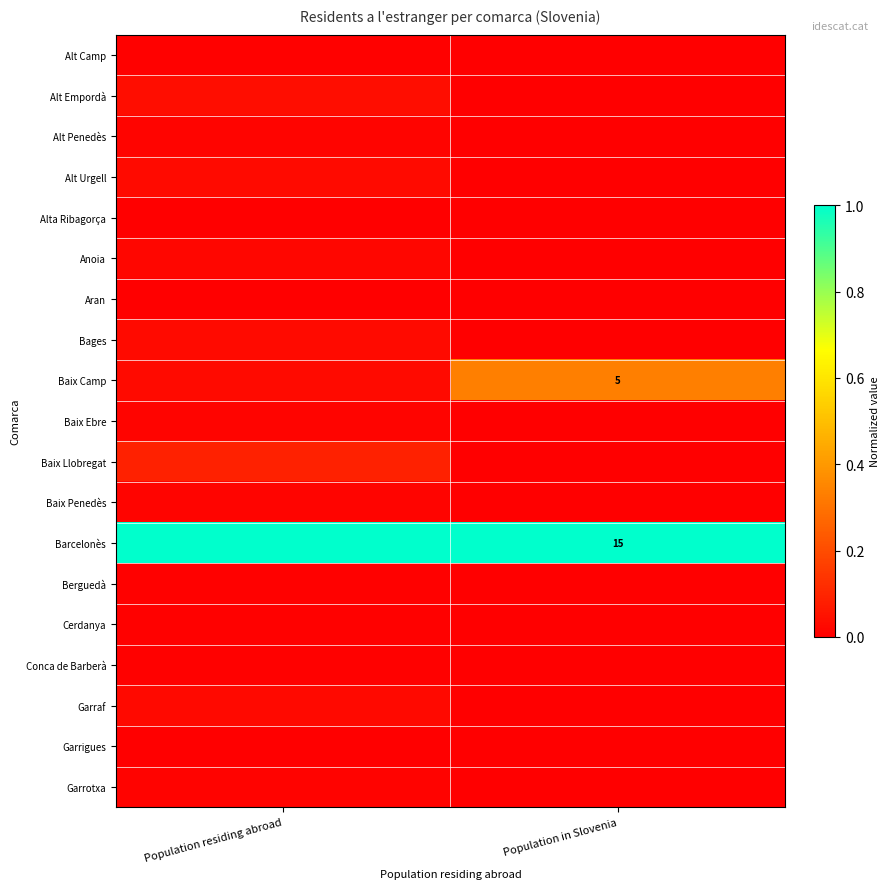

At which category is the sum across all series the highest?

Population residing abroad